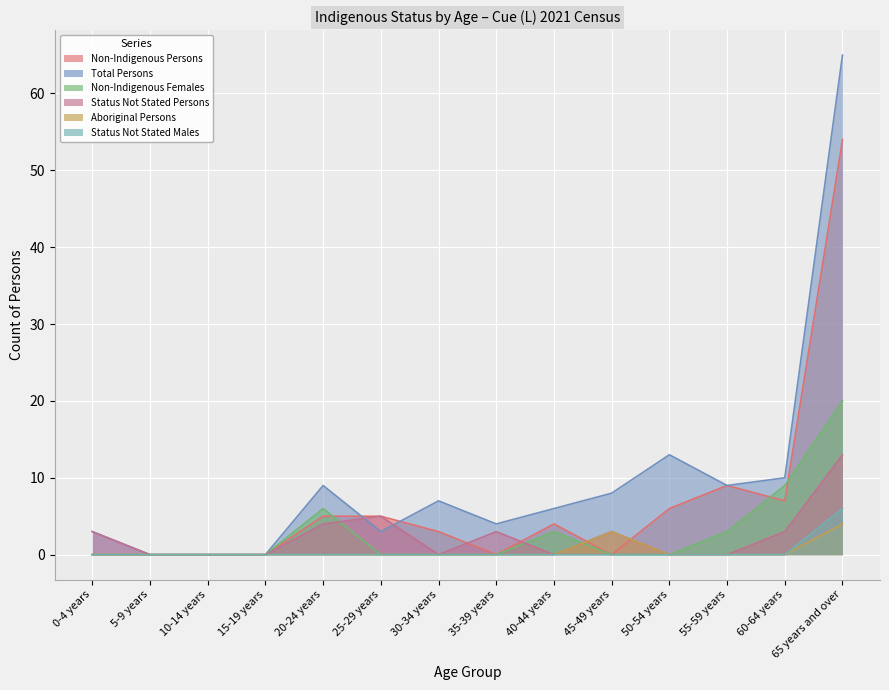

Reading left to right, list all the values displayed in this chart.

Non-Indigenous Persons: 0-4 years=0	5-9 years=0	10-14 years=0	15-19 years=0	20-24 years=5	25-29 years=5	30-34 years=3	35-39 years=0	40-44 years=4	45-49 years=0	50-54 years=6	55-59 years=9	60-64 years=7	65 years and over=54
Total Persons: 0-4 years=3	5-9 years=0	10-14 years=0	15-19 years=0	20-24 years=9	25-29 years=3	30-34 years=7	35-39 years=4	40-44 years=6	45-49 years=8	50-54 years=13	55-59 years=9	60-64 years=10	65 years and over=65
Non-Indigenous Females: 0-4 years=0	5-9 years=0	10-14 years=0	15-19 years=0	20-24 years=6	25-29 years=0	30-34 years=0	35-39 years=0	40-44 years=3	45-49 years=0	50-54 years=0	55-59 years=3	60-64 years=9	65 years and over=20
Status Not Stated Persons: 0-4 years=3	5-9 years=0	10-14 years=0	15-19 years=0	20-24 years=4	25-29 years=5	30-34 years=0	35-39 years=3	40-44 years=0	45-49 years=3	50-54 years=0	55-59 years=0	60-64 years=3	65 years and over=13
Aboriginal Persons: 0-4 years=0	5-9 years=0	10-14 years=0	15-19 years=0	20-24 years=0	25-29 years=0	30-34 years=0	35-39 years=0	40-44 years=0	45-49 years=3	50-54 years=0	55-59 years=0	60-64 years=0	65 years and over=4
Status Not Stated Males: 0-4 years=0	5-9 years=0	10-14 years=0	15-19 years=0	20-24 years=0	25-29 years=0	30-34 years=0	35-39 years=0	40-44 years=0	45-49 years=0	50-54 years=0	55-59 years=0	60-64 years=0	65 years and over=6